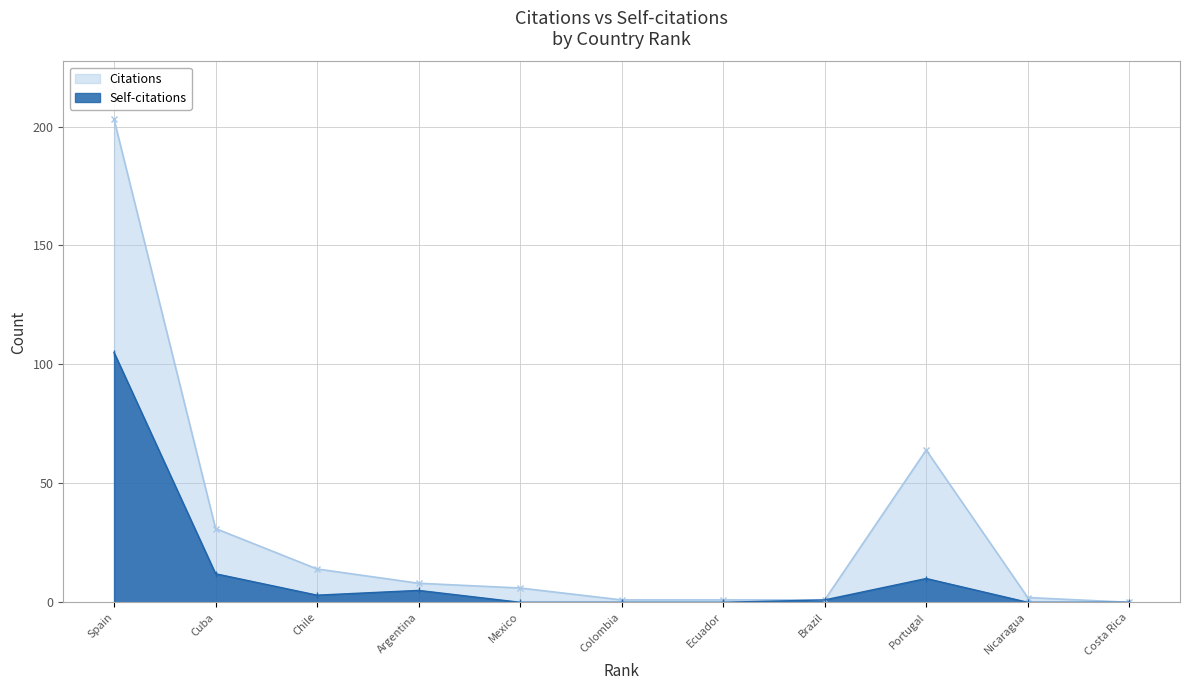

What is the label of the 10th point from the left?

Nicaragua